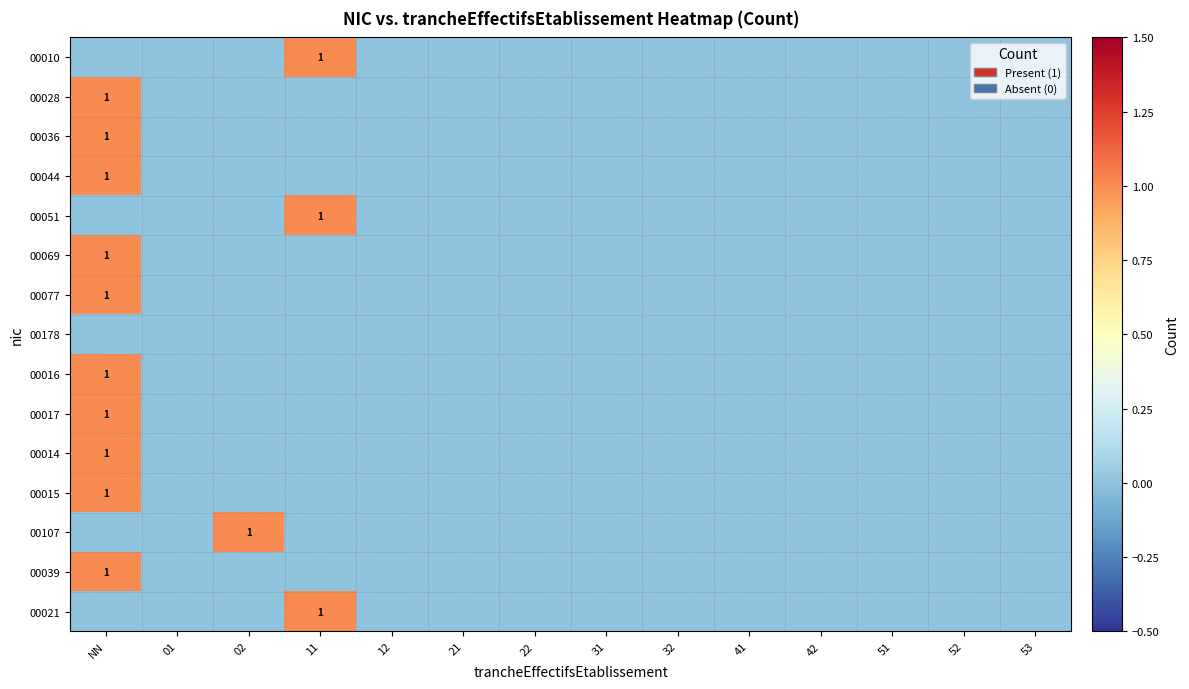

Is the value of 00051 at 41 greater than the value of 00015 at 41?

No